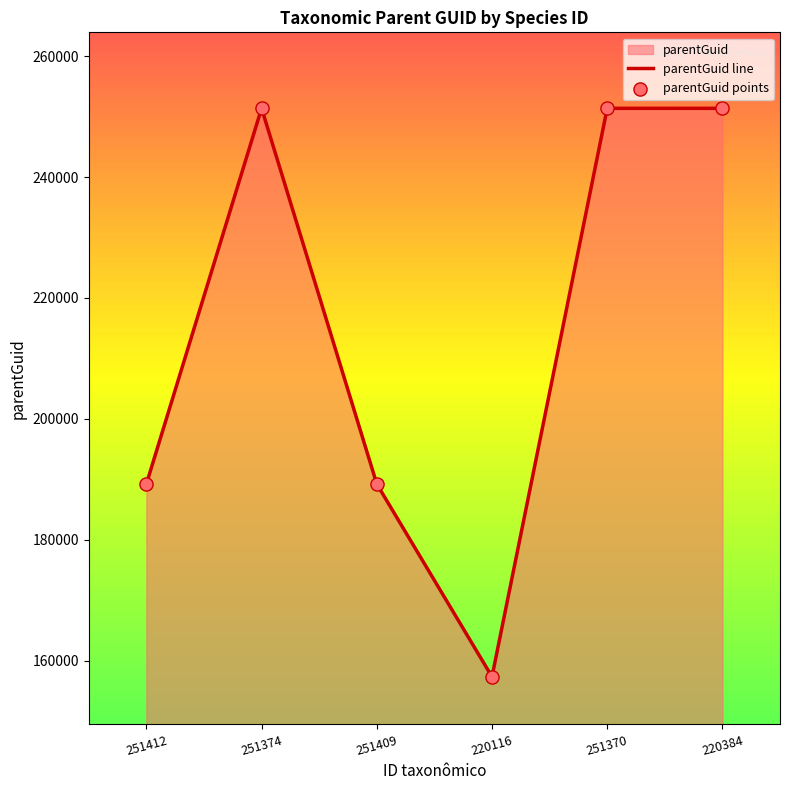

Is the value of parentGuid line at 220384 greater than the value of parentGuid points at 251374?

No